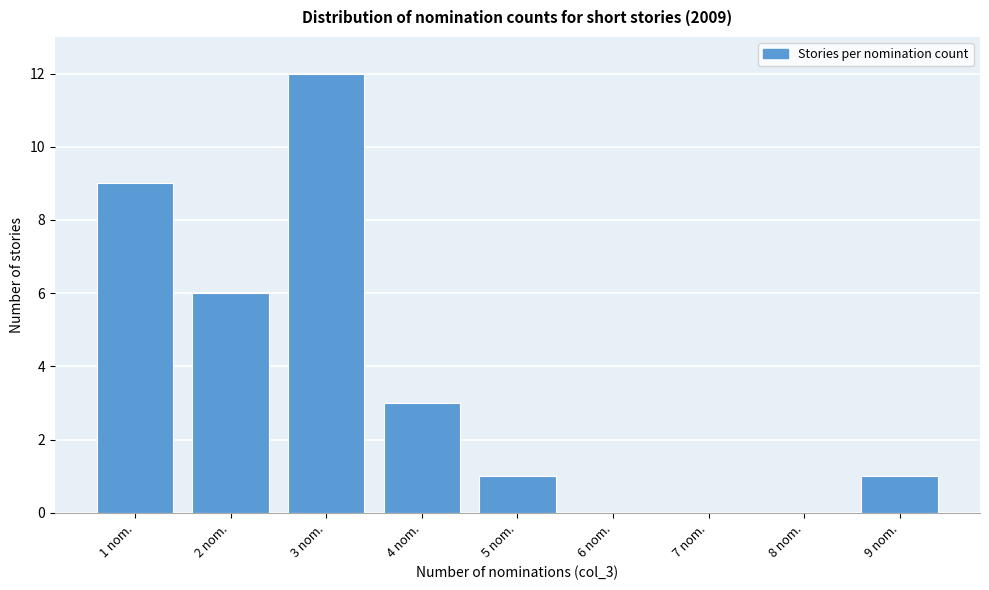

Reading left to right, list every bar in this chart as the range it spans on the x-axis followed by its height. The values are not printed on the chart, so give them approximately, as read against the axis.

0.5 to 1.5: 9
1.5 to 2.5: 6
2.5 to 3.5: 12
3.5 to 4.5: 3
4.5 to 5.5: 1
5.5 to 6.5: 0
6.5 to 7.5: 0
7.5 to 8.5: 0
8.5 to 9.5: 1